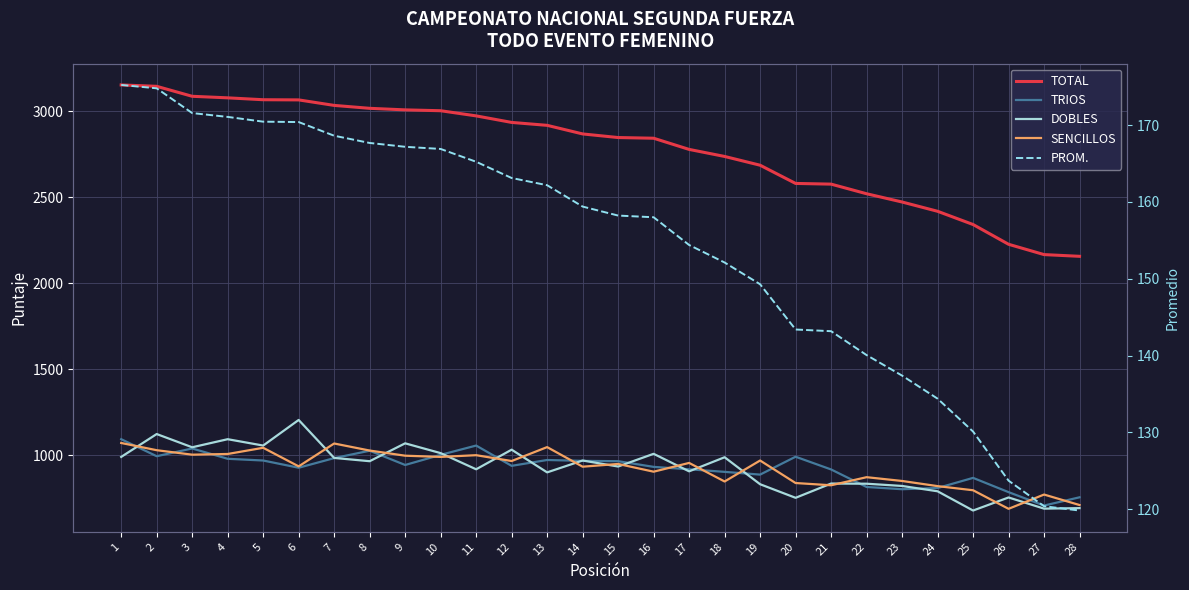

True or false: TOTAL and SENCILLOS cross at least once.

False